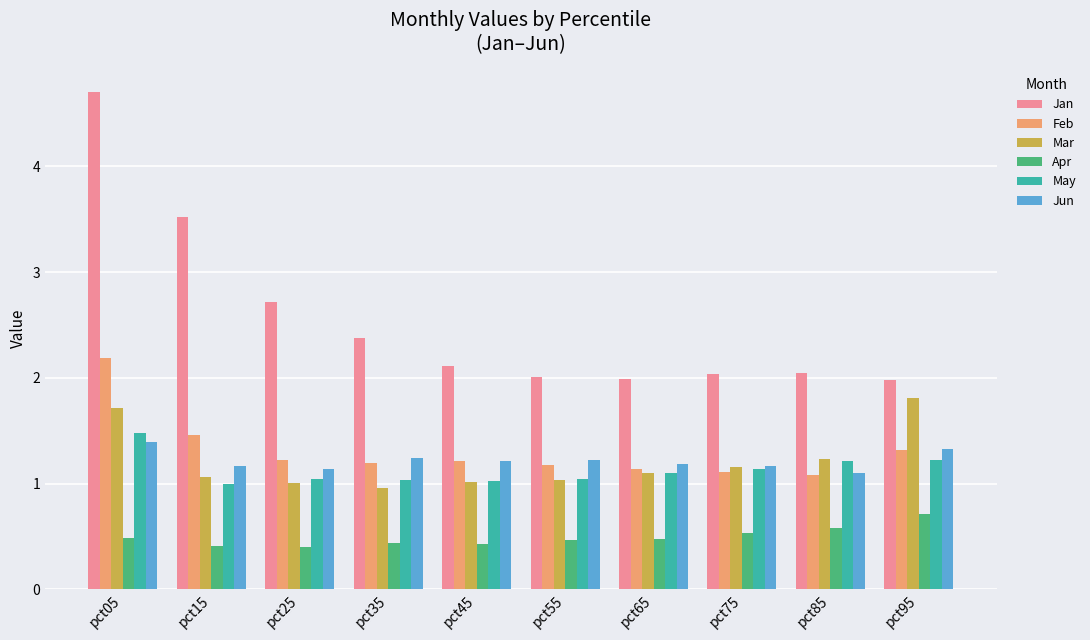

What is the difference between the highest and lowest values at pct55?

1.5